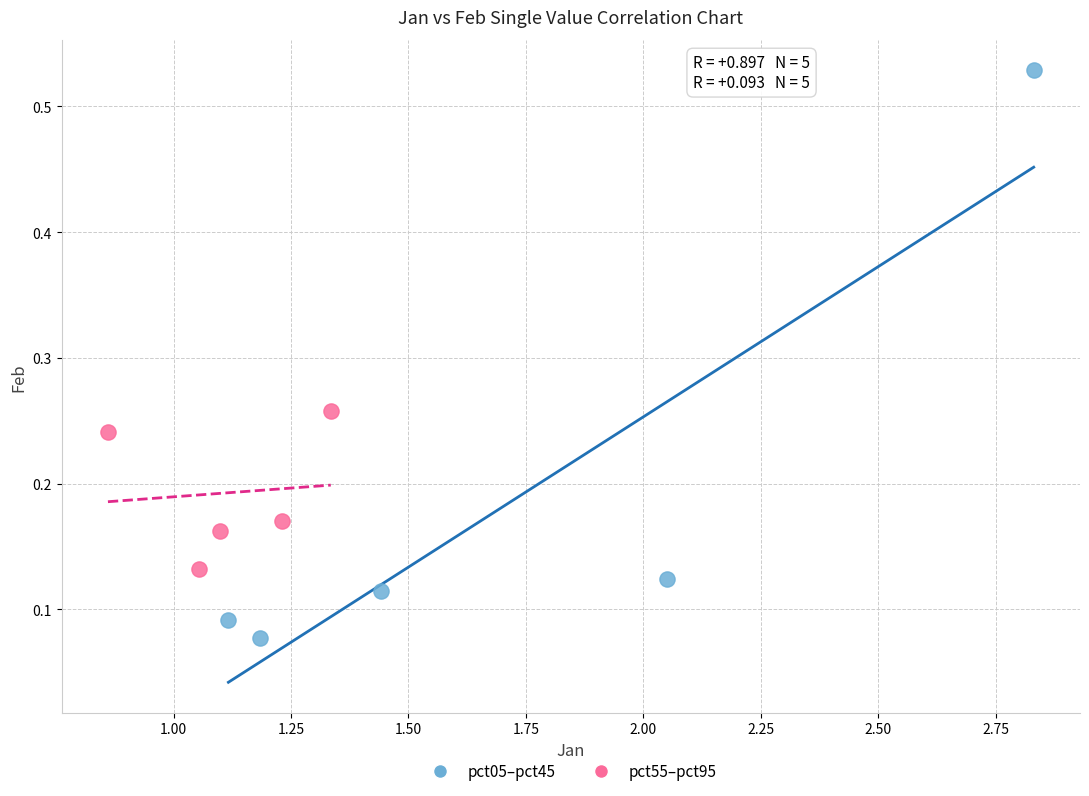

Which series has the widest spread of Y values?

pct05–pct45